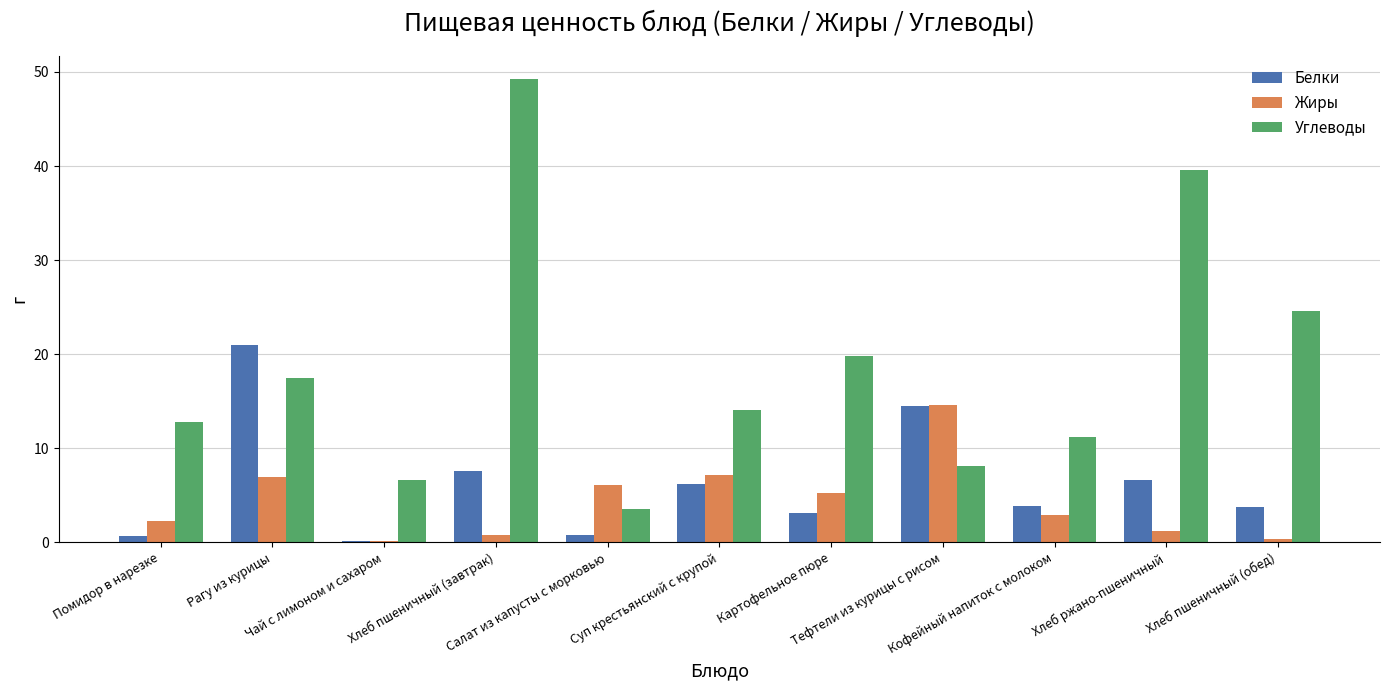

True or false: Углеводы has a value of 24.6 at Хлеб пшеничный (обед).

True